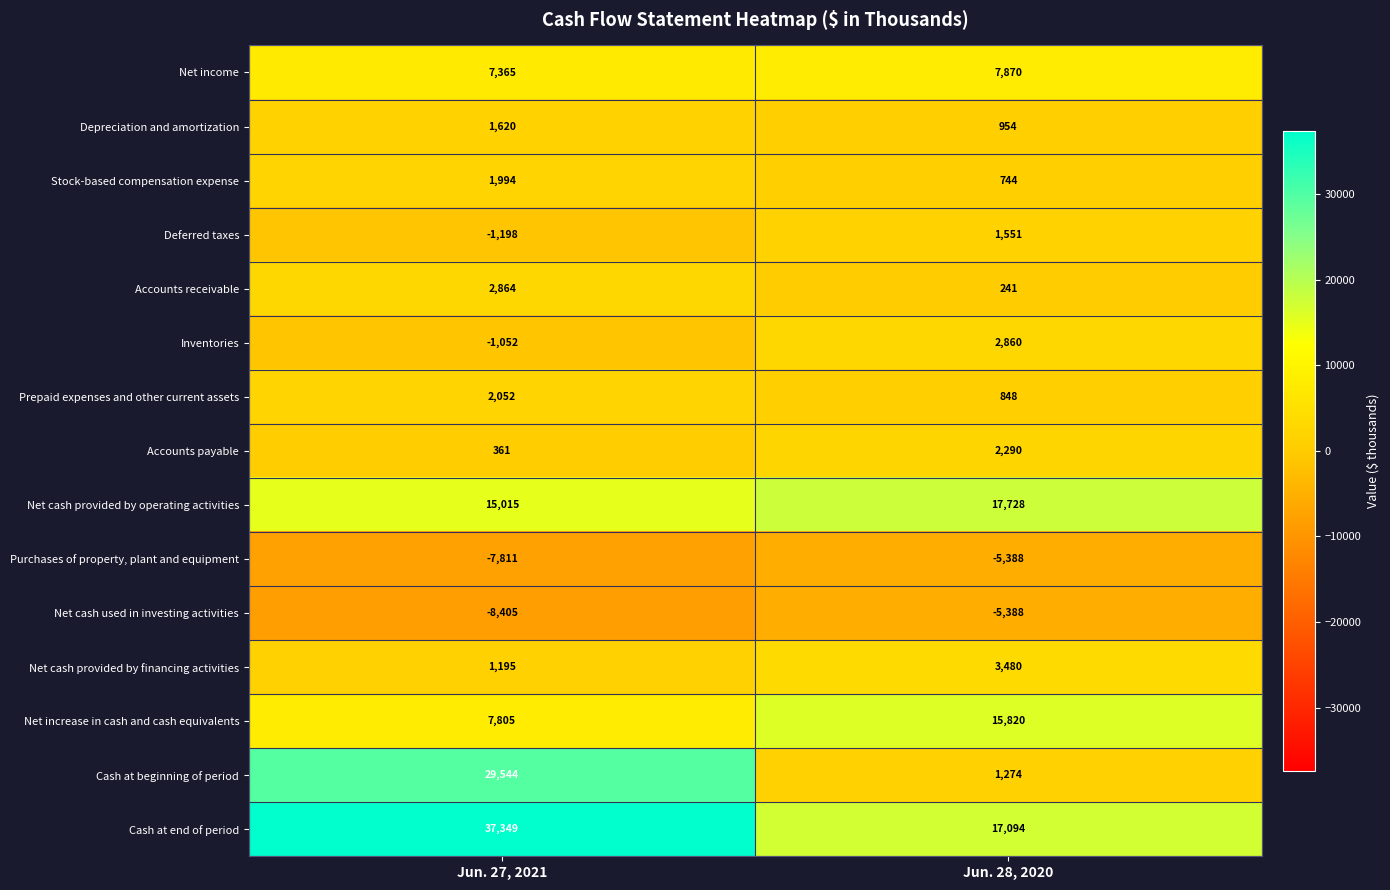

Count the number of categories in the chart.

2